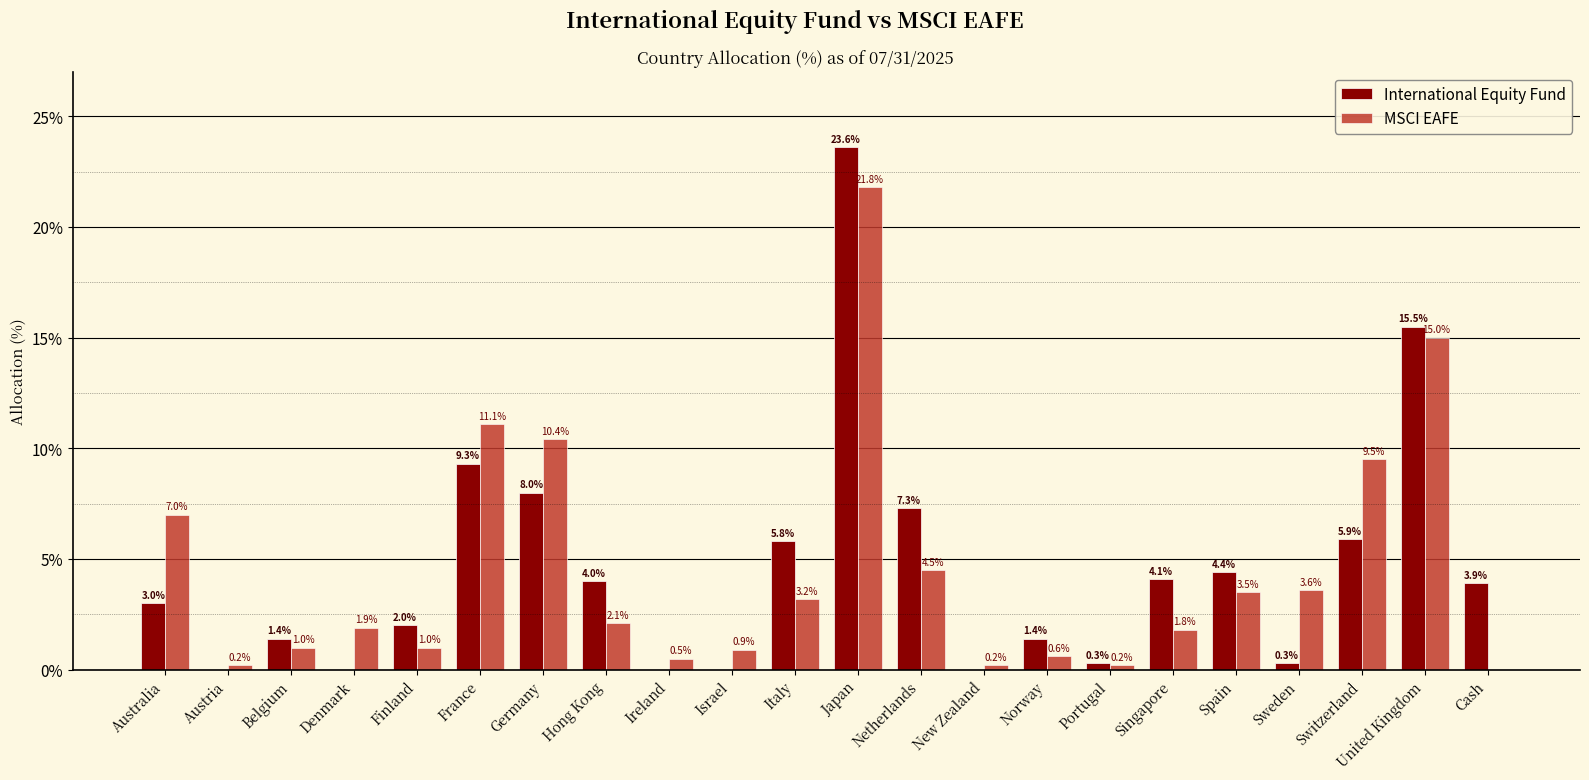

Which series changed the most between Denmark and Portugal?

MSCI EAFE